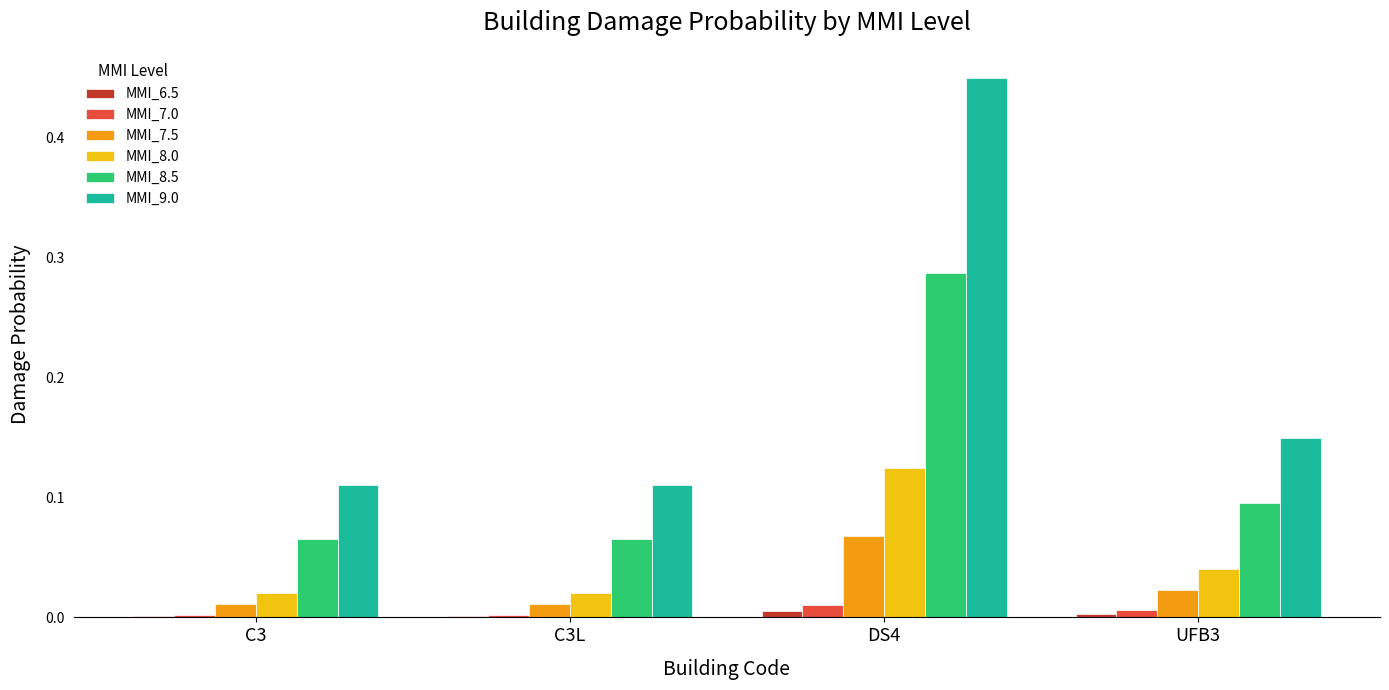

How many groups of bars are there?

4